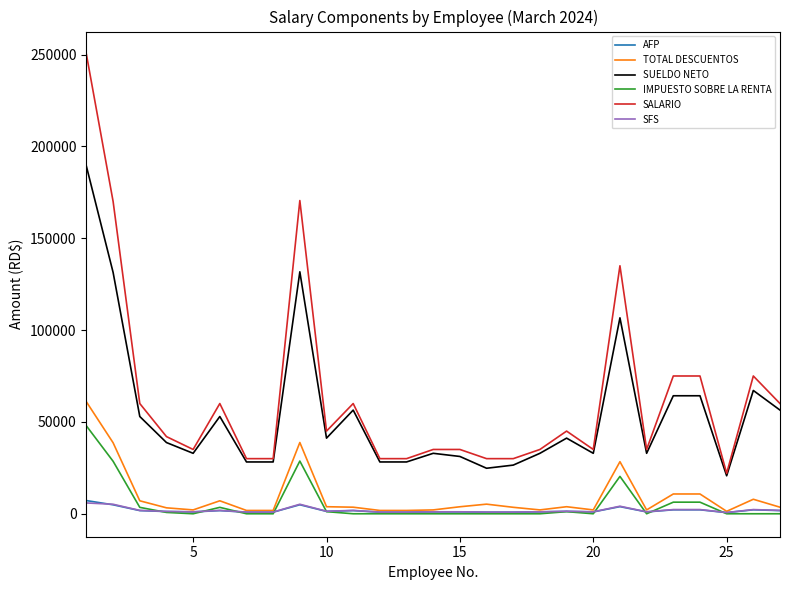

At how many categories does at least one series exceed 26083?

26